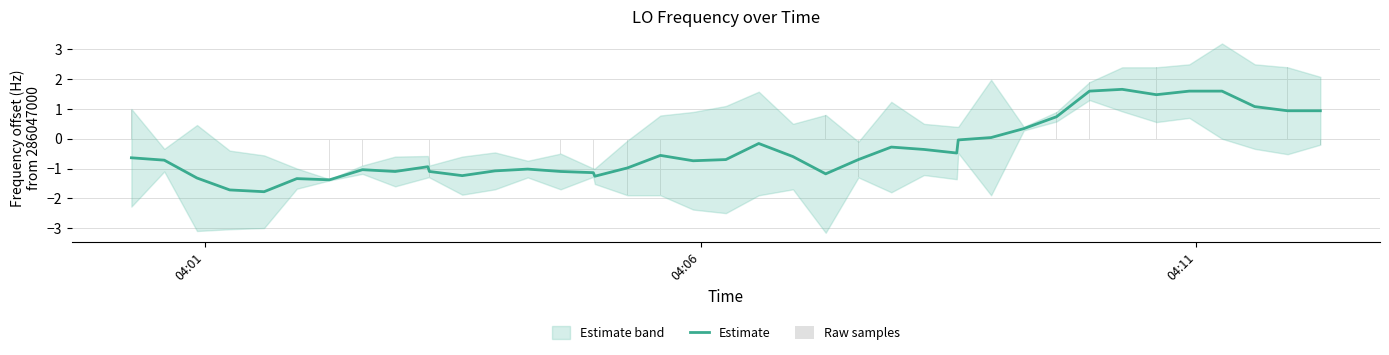

Which series has the largest total across all categories?

Raw samples